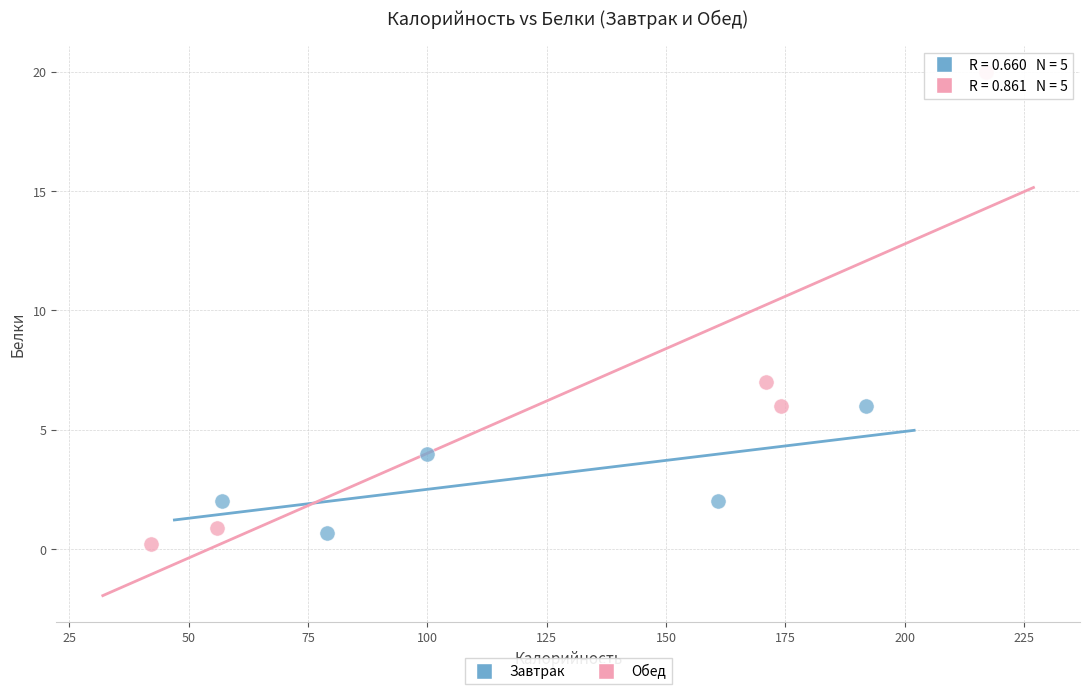

Which series has the largest Y range (max minus min)?

Обед